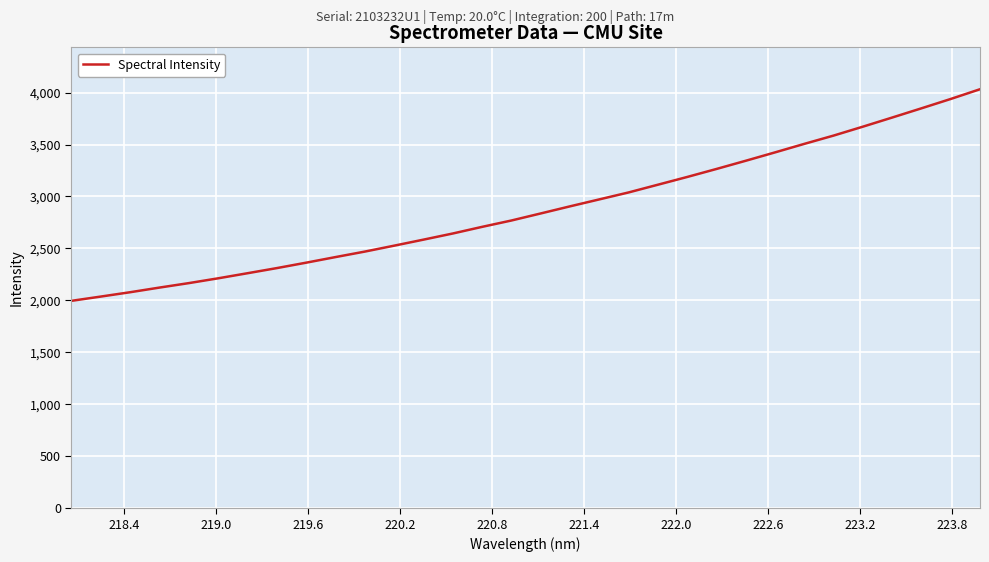

What is the difference between the maximum and minimum values?

2035.9